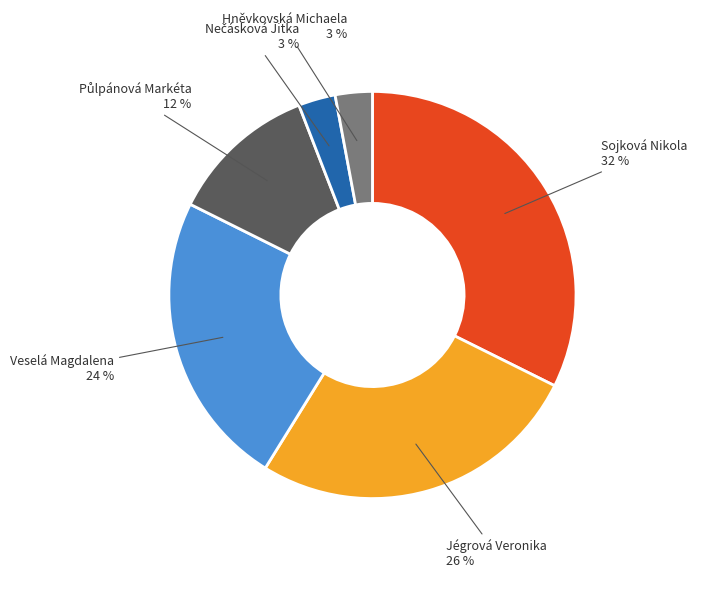

Does any single category account for the majority?

No